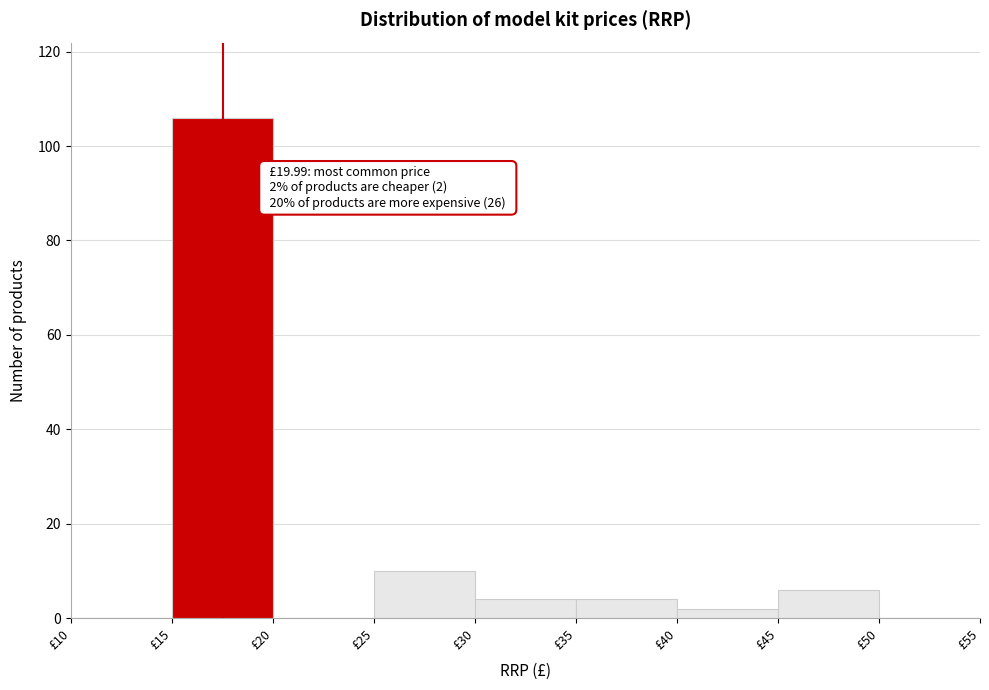

Over which range of the x-axis is the bar tallest?

15 to 20